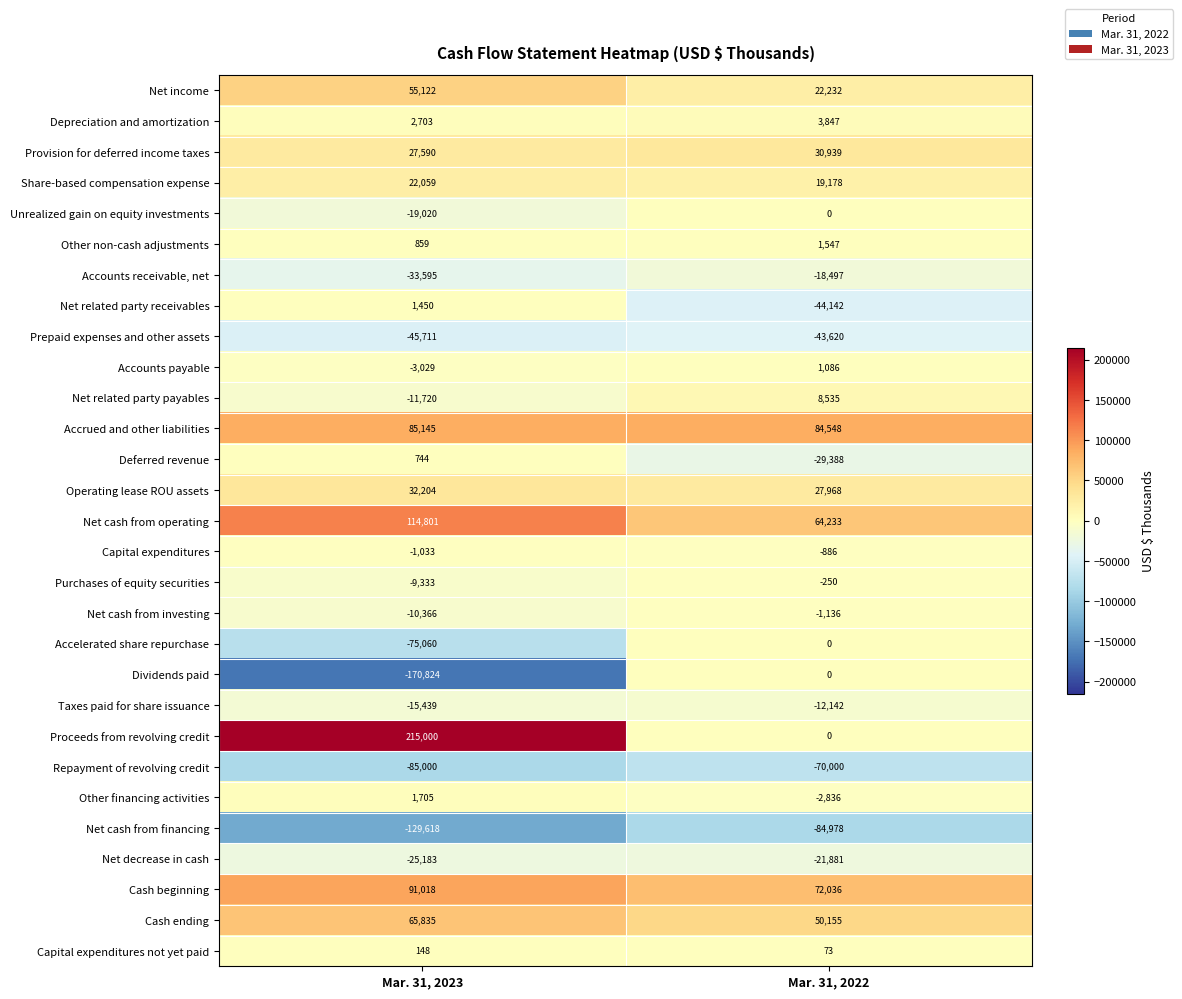

What is the sum of the Repayment of revolving credit values at Mar. 31, 2022 and Mar. 31, 2023?

-155000